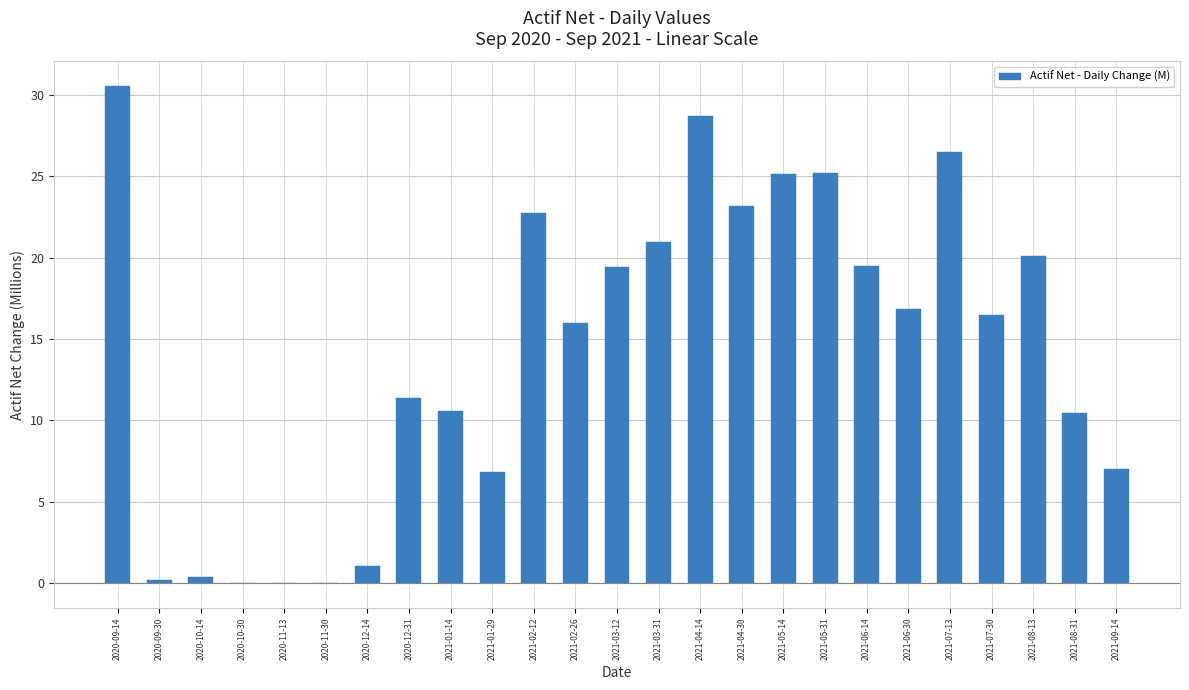

The value at 2021-06-14 is 30.6. True or false?

False